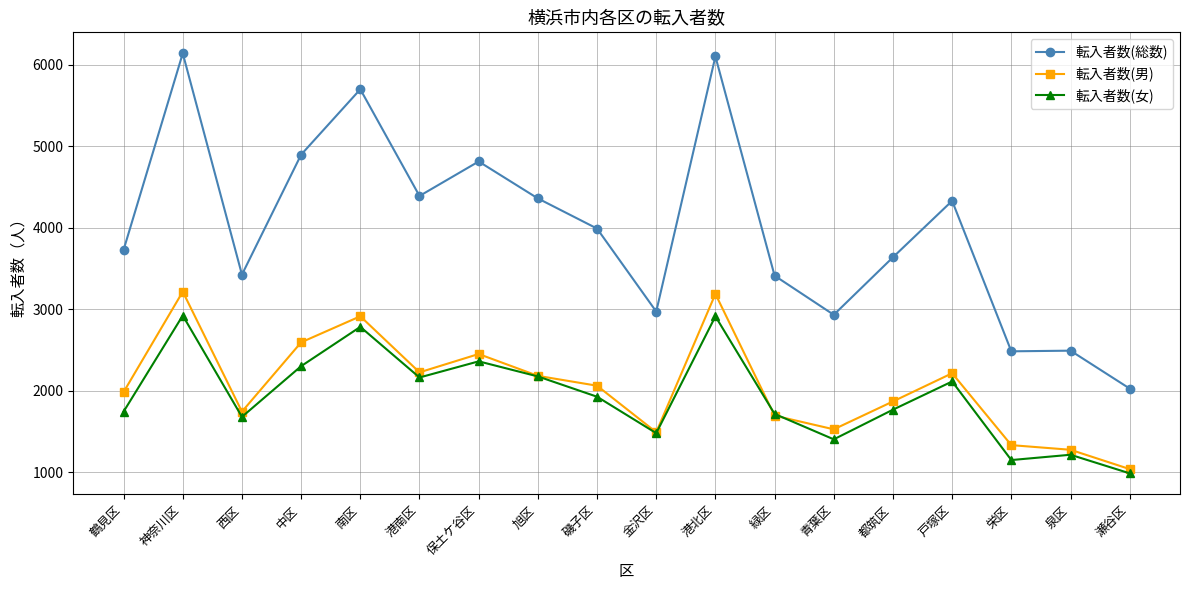

In 転入者数(女), how many points are lower than both neighbors (excluding endpoints)?

5